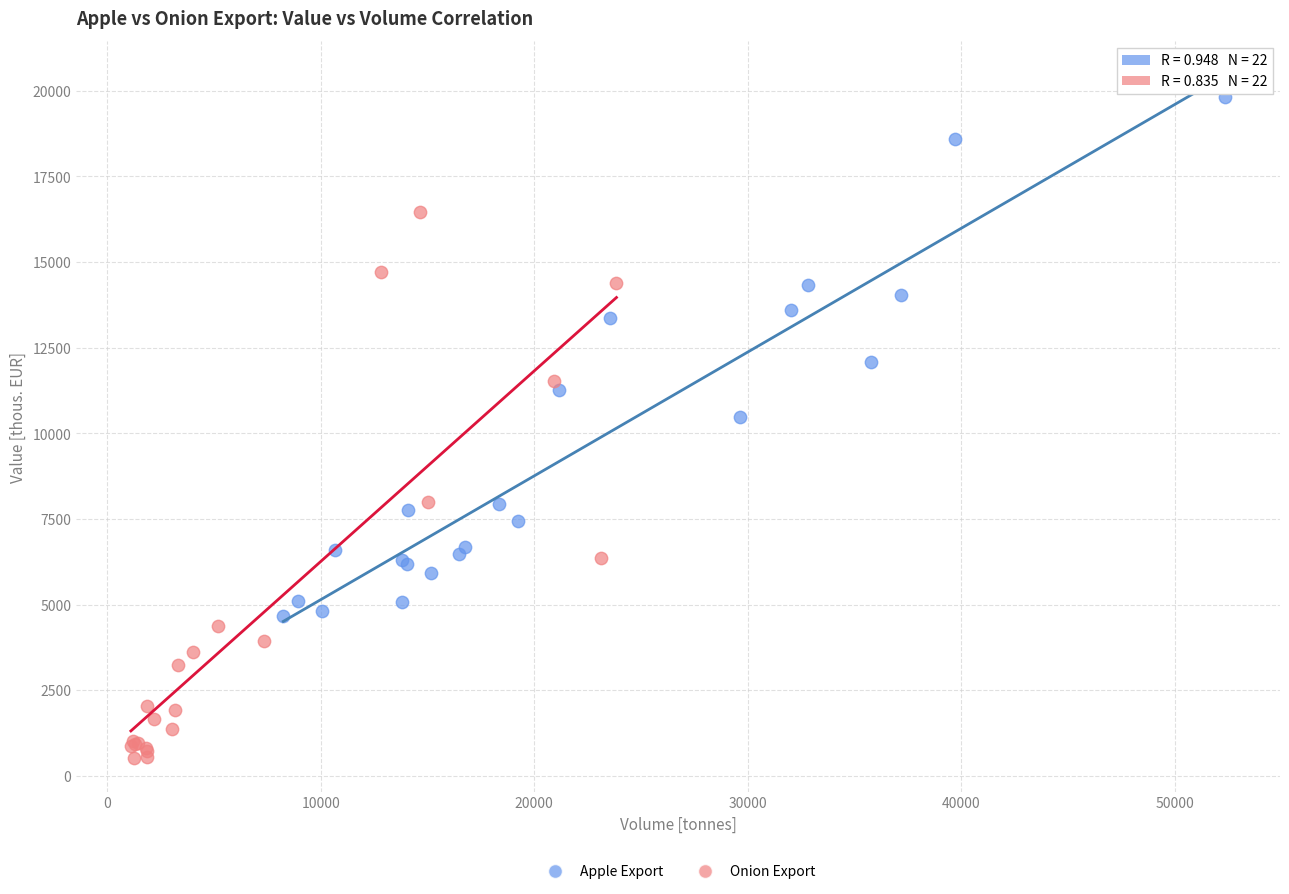

Which series contains the highest Y value?

Apple Export